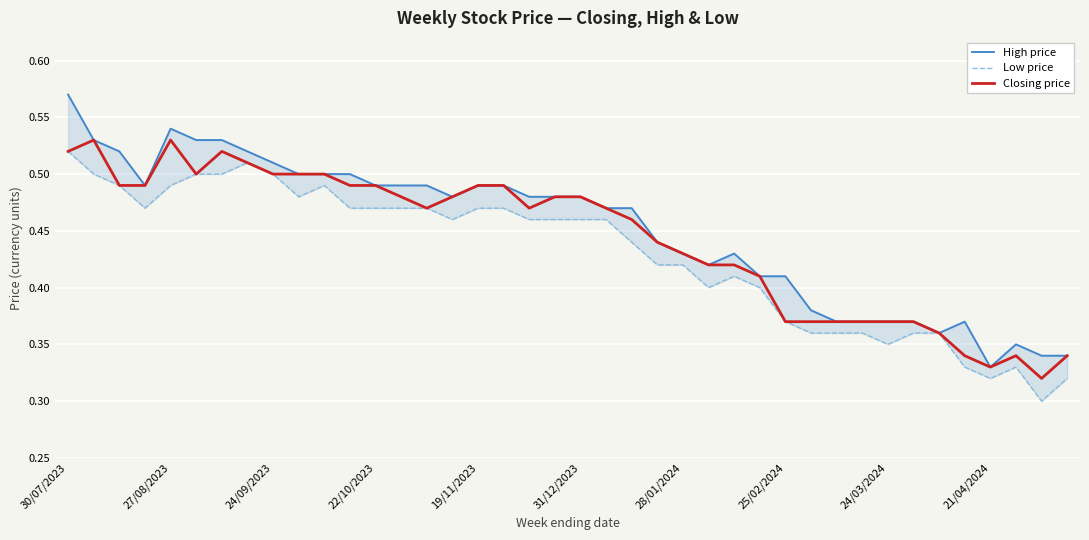

What is the total value across all series at 35?

1.0